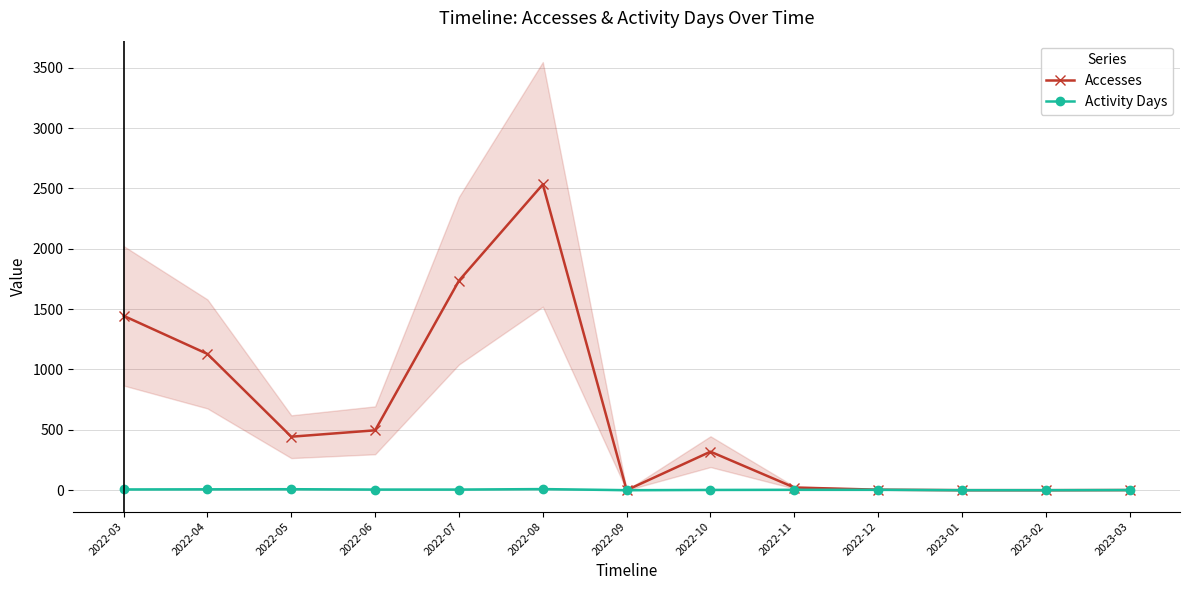

Reading left to right, list all the values displayed in this chart.

Accesses: 1445	1129	443	496	1736	2534	0	319	22	4	0	0	1
Activity Days: 6	7	8	5	5	9	0	2	3	3	0	0	1